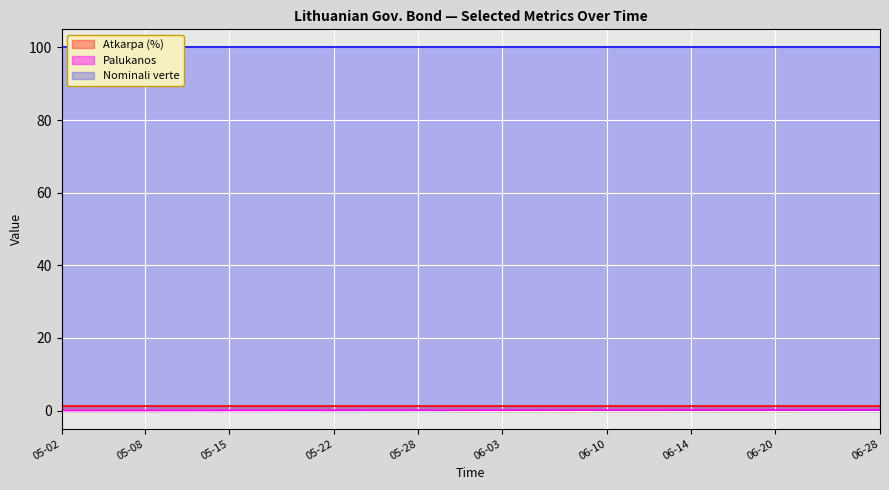

How many series are shown in this chart?

3